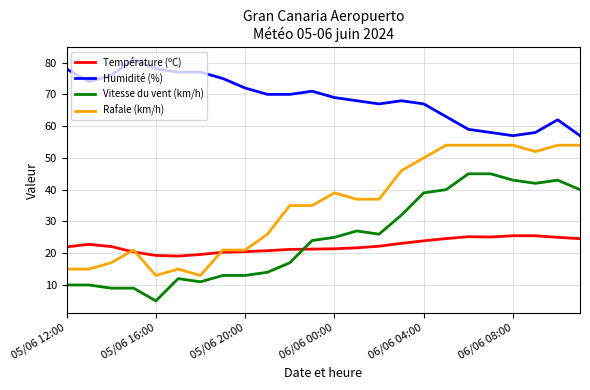

List the series in order of their peak value, lowest first.

Température (ºC), Vitesse du vent (km/h), Rafale (km/h), Humidité (%)